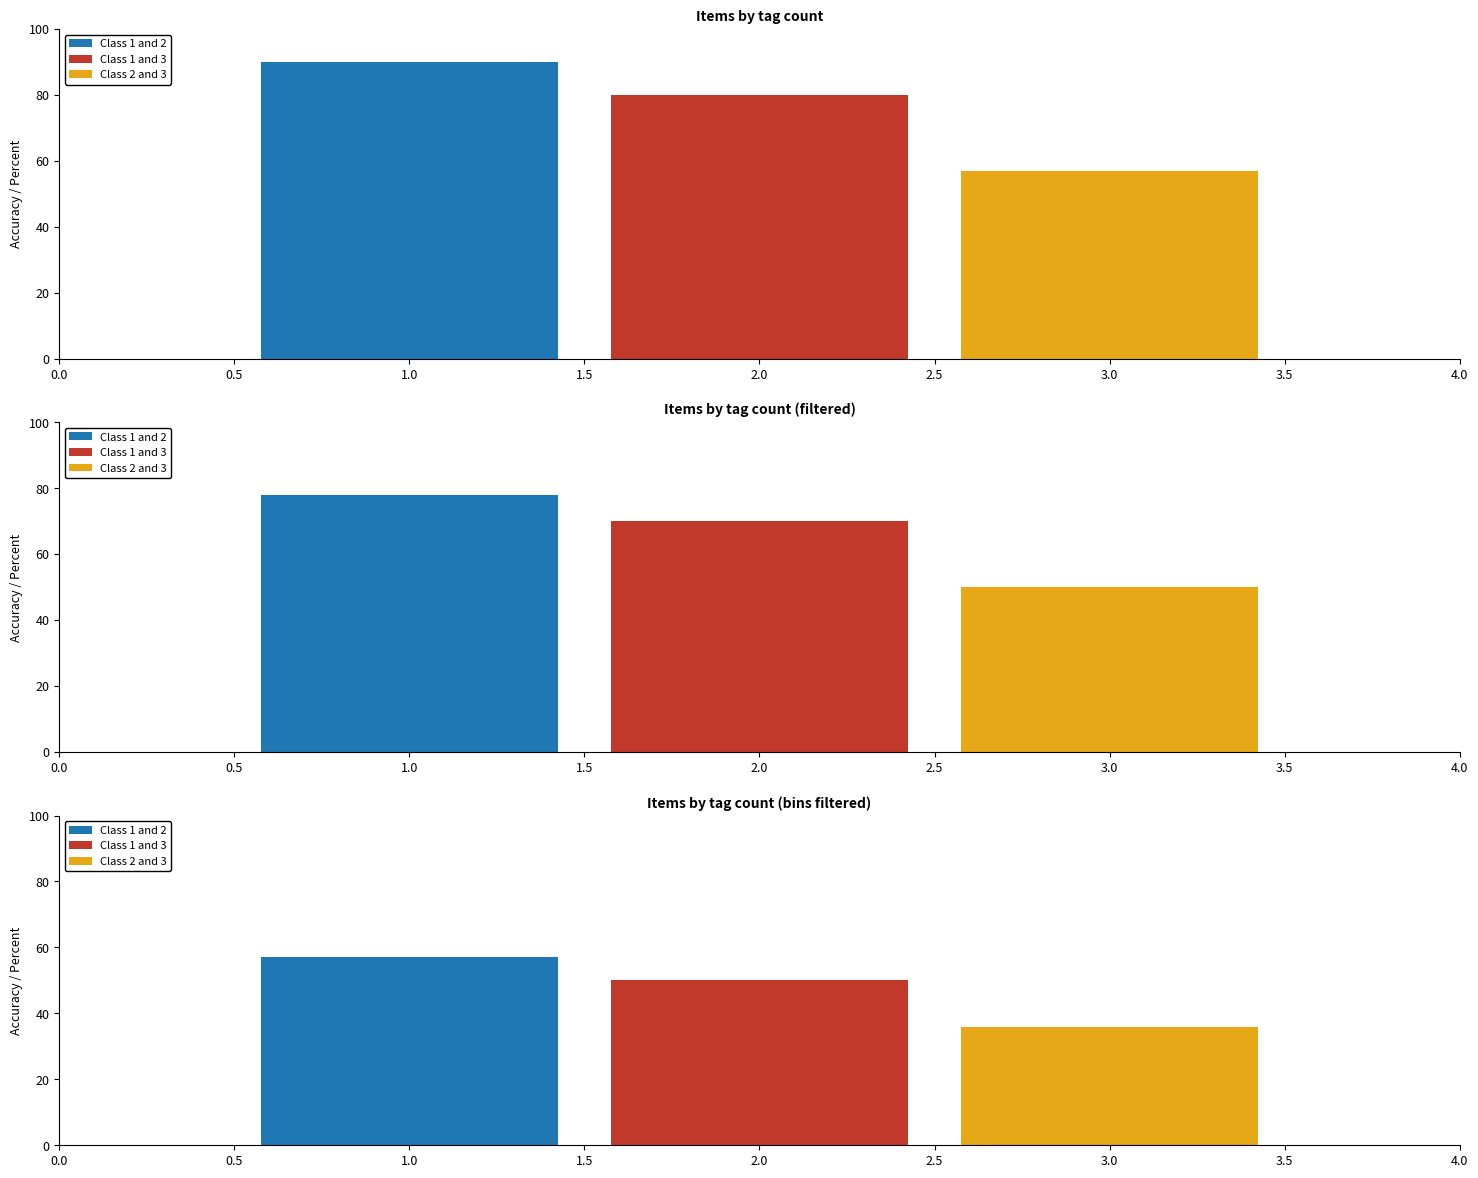

True or false: Class 2 and 3 has a value of 0 at 0.5.

True